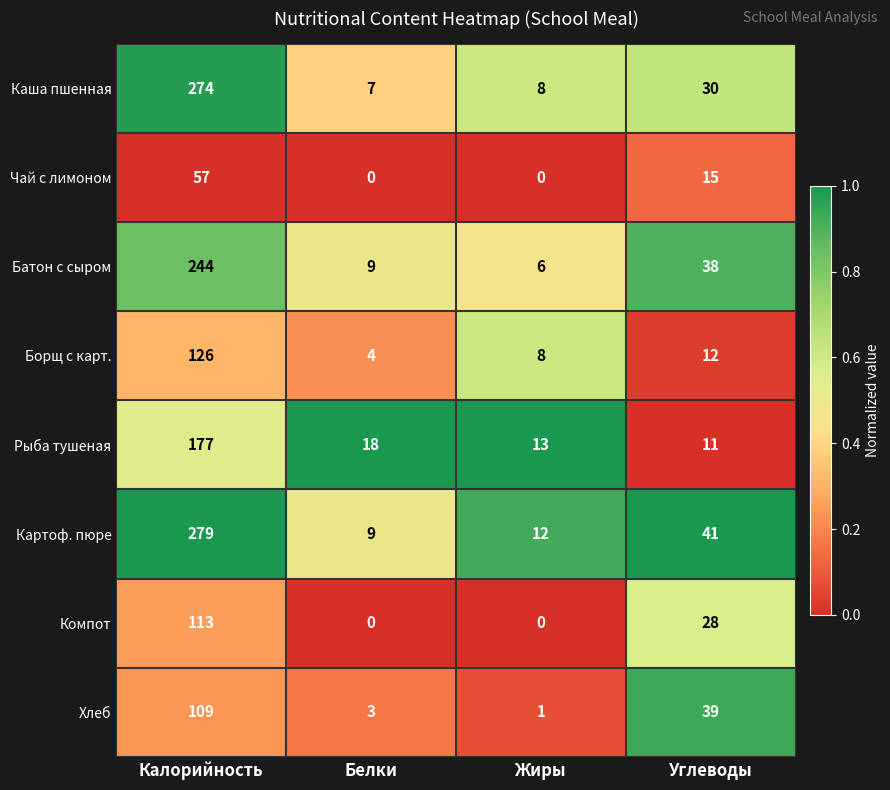

Rank the series by their maximum value, from lowest to highest.

Чай с лимоном, Хлеб, Компот, Борщ с карт., Рыба тушеная, Батон с сыром, Каша пшенная, Картоф. пюре